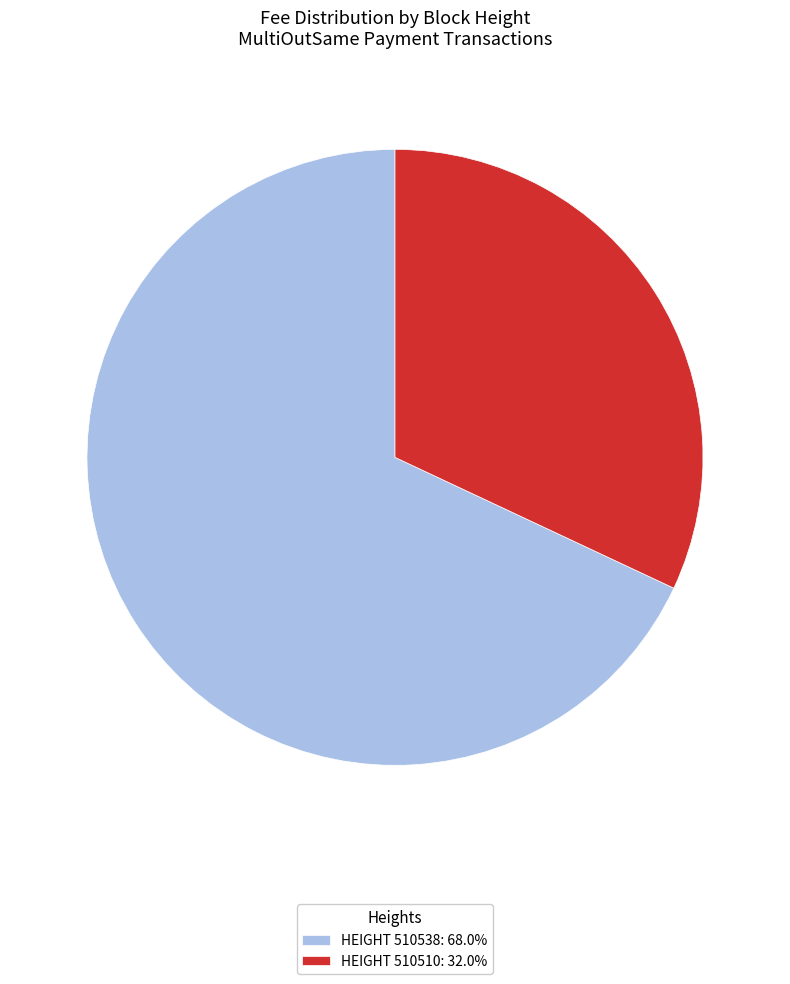

What is the ratio of the value at HEIGHT 510510: 32.0% to the value at HEIGHT 510538: 68.0%?

0.5